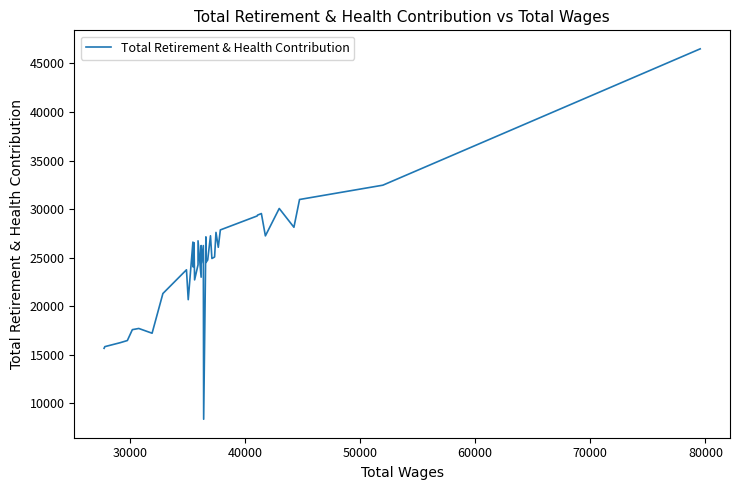

What is the sum of all values?

985266